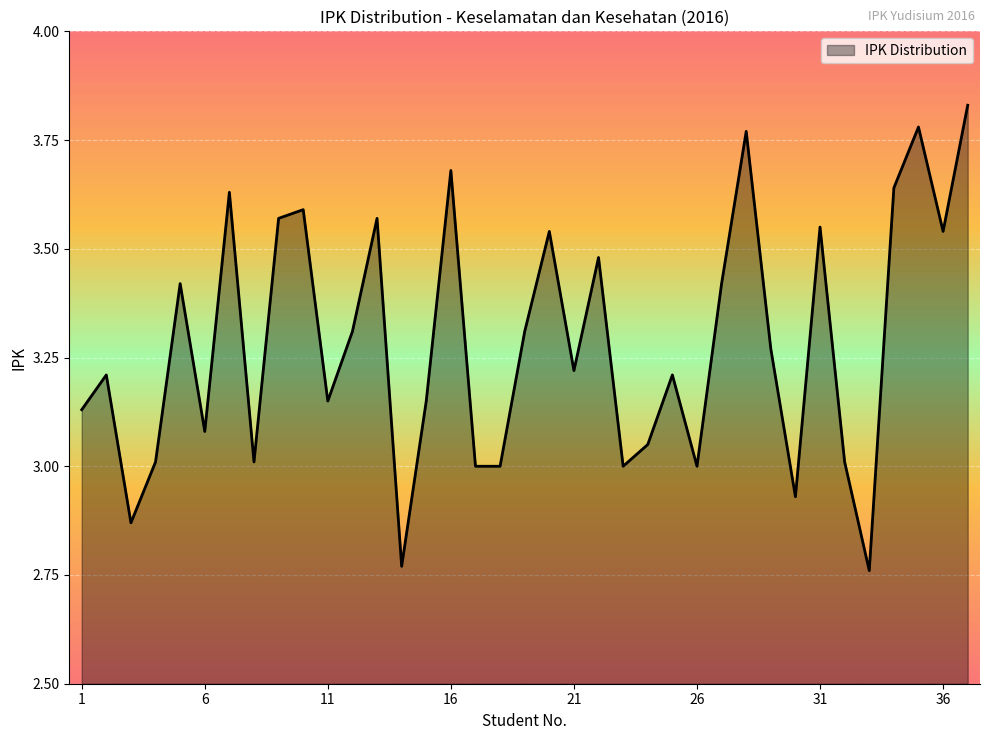

What is the difference between the maximum and minimum values?

1.1